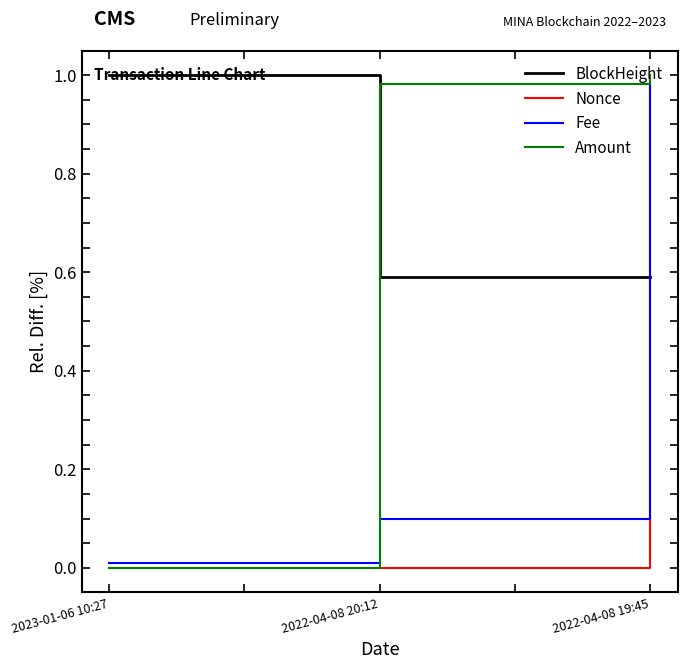

List the labels in order of Fee value, smallest first.

2023-01-06 10:27, 2022-04-08 20:12, 2022-04-08 19:45